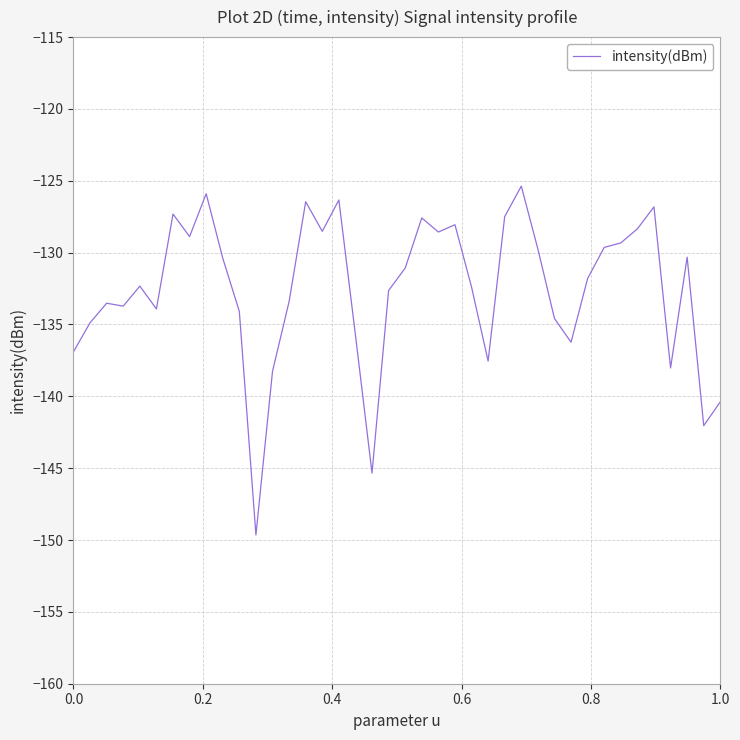

How many distinct data groups are displayed?

1